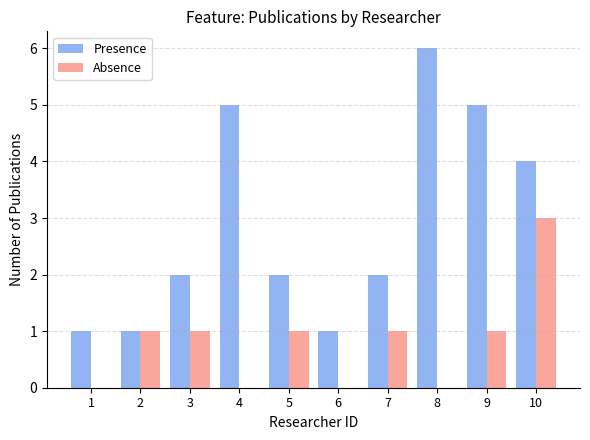

The value of Absence at 6 is -2. True or false?

False